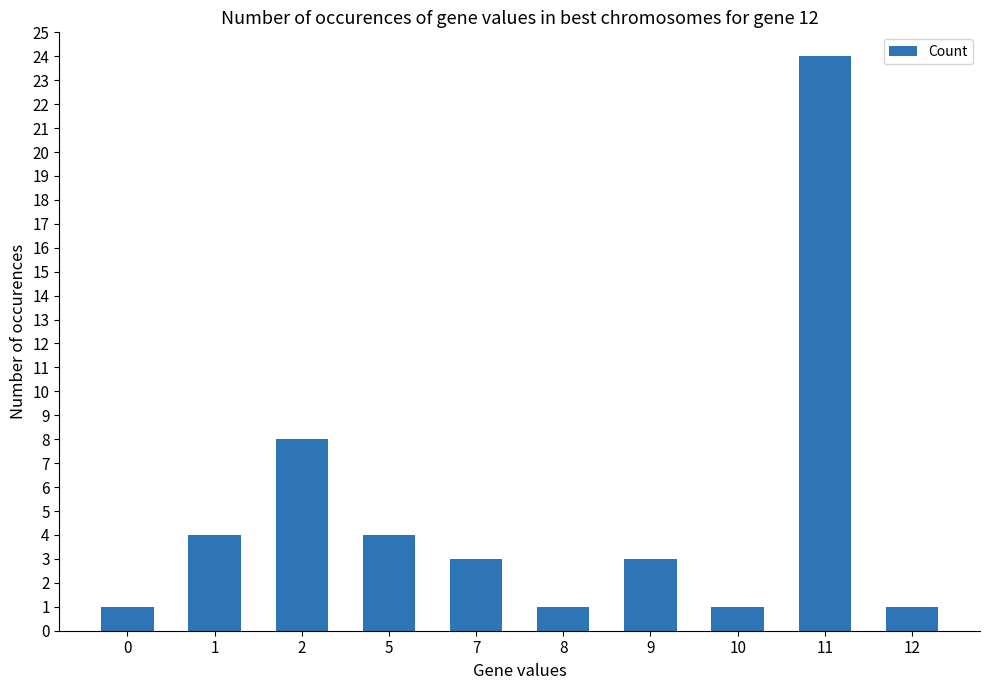

What is the sum of the values at 12 and 0?

2